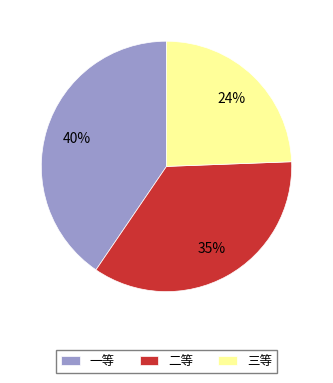

The 二等 slice represents 35% of the pie. True or false?

True